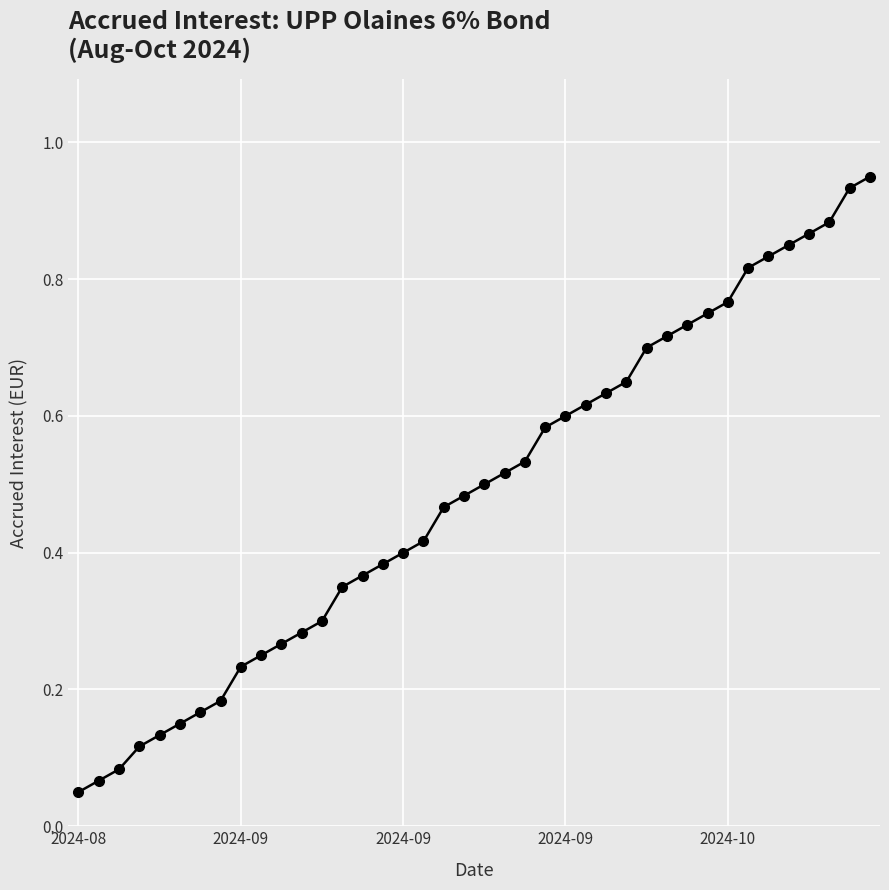

What is the sum of all values?

19.6